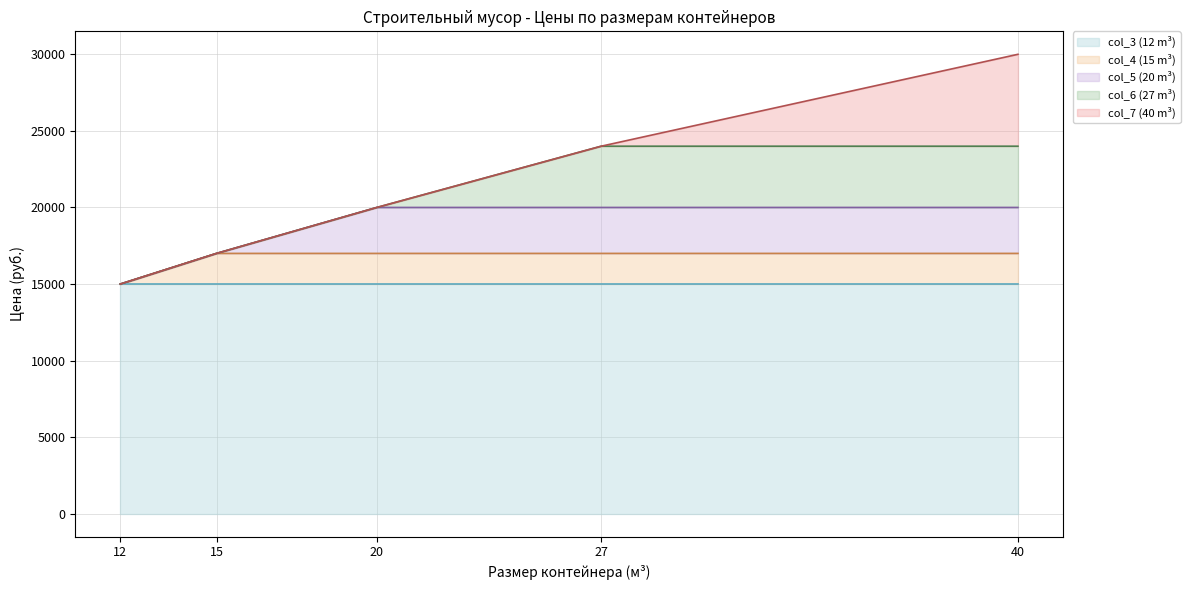

At which category is the sum across all series the highest?

40